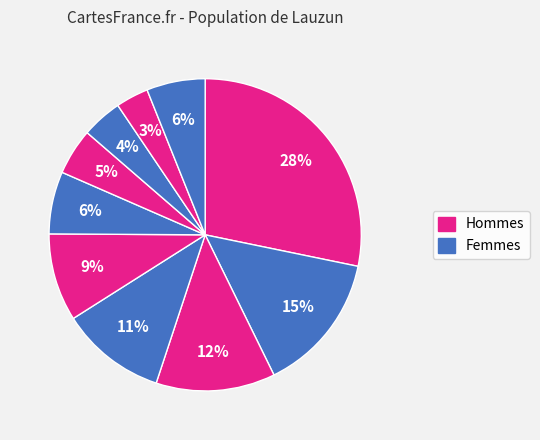

How many slices are in this pie chart?

10